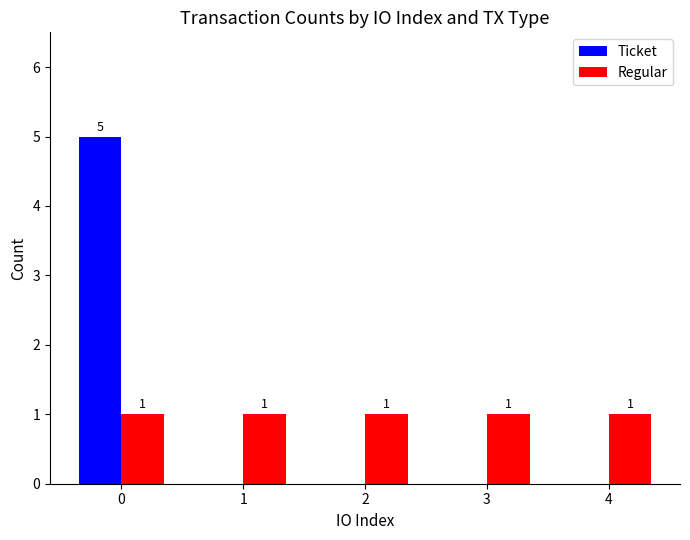

What are all the series names shown in the legend?

Ticket, Regular